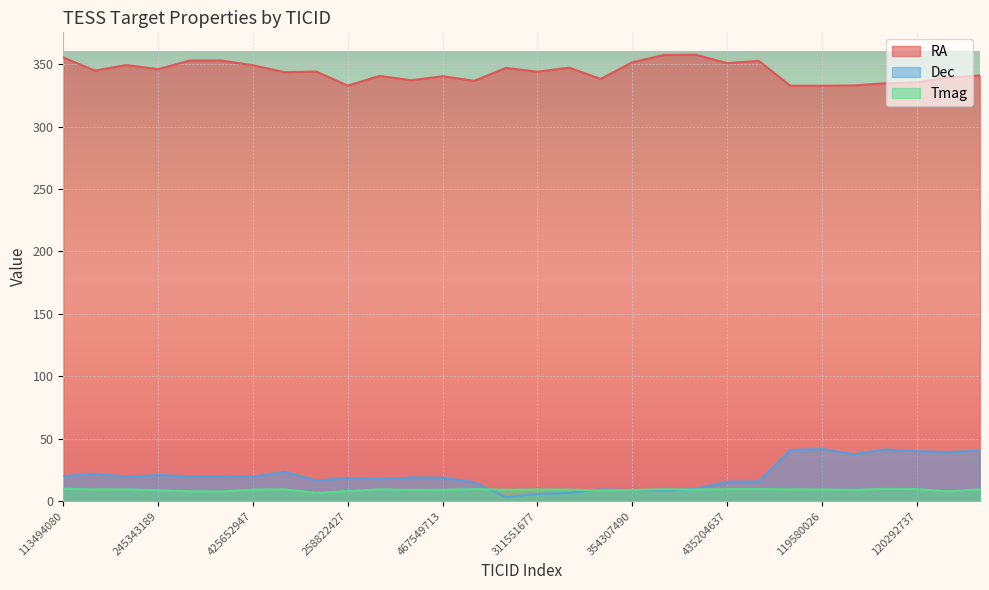

True or false: Dec and RA intersect in this chart.

False